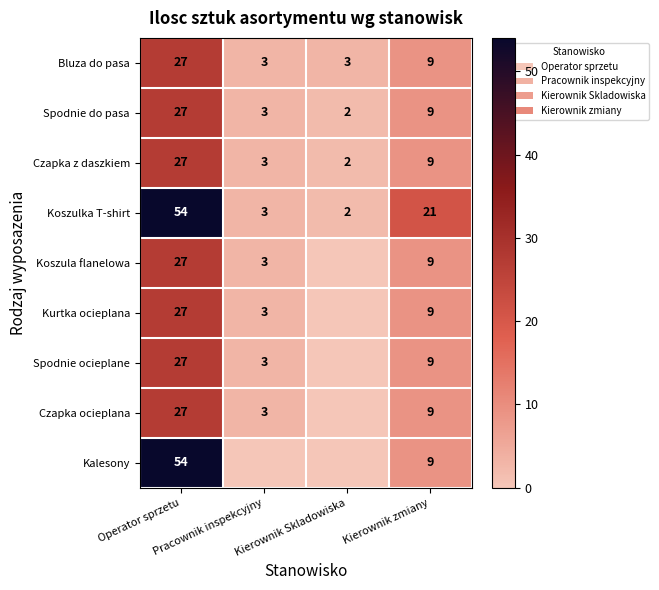

What is the minimum value for Bluza do pasa?

3